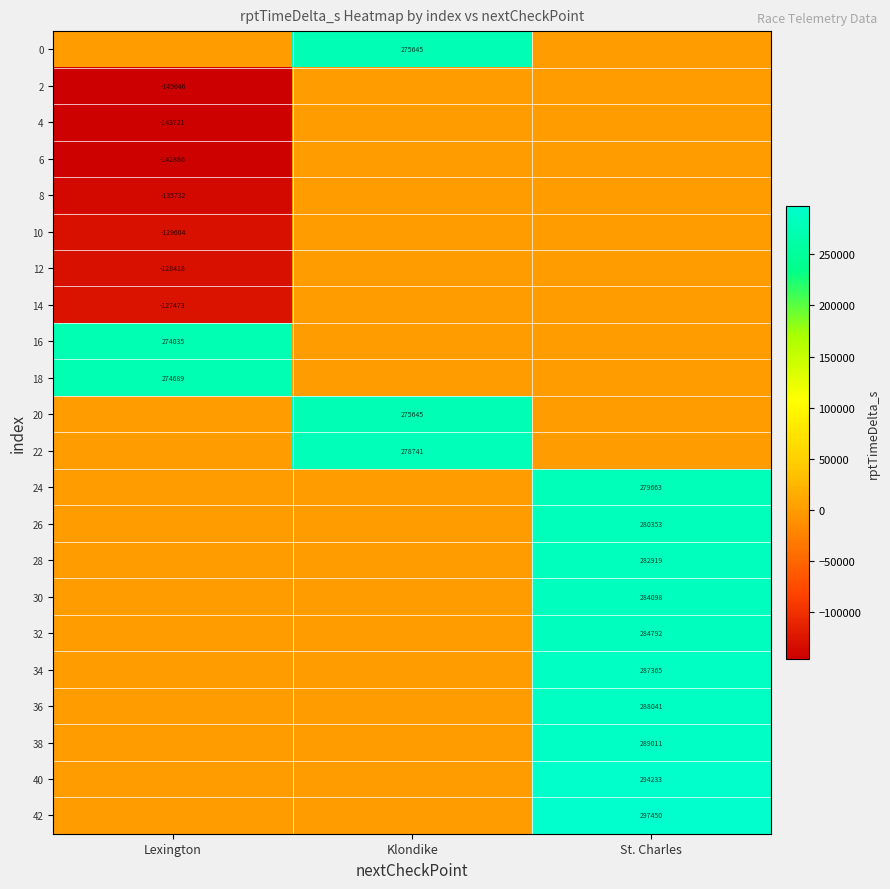

Is it true that 34 equals 168635 at St. Charles?

False